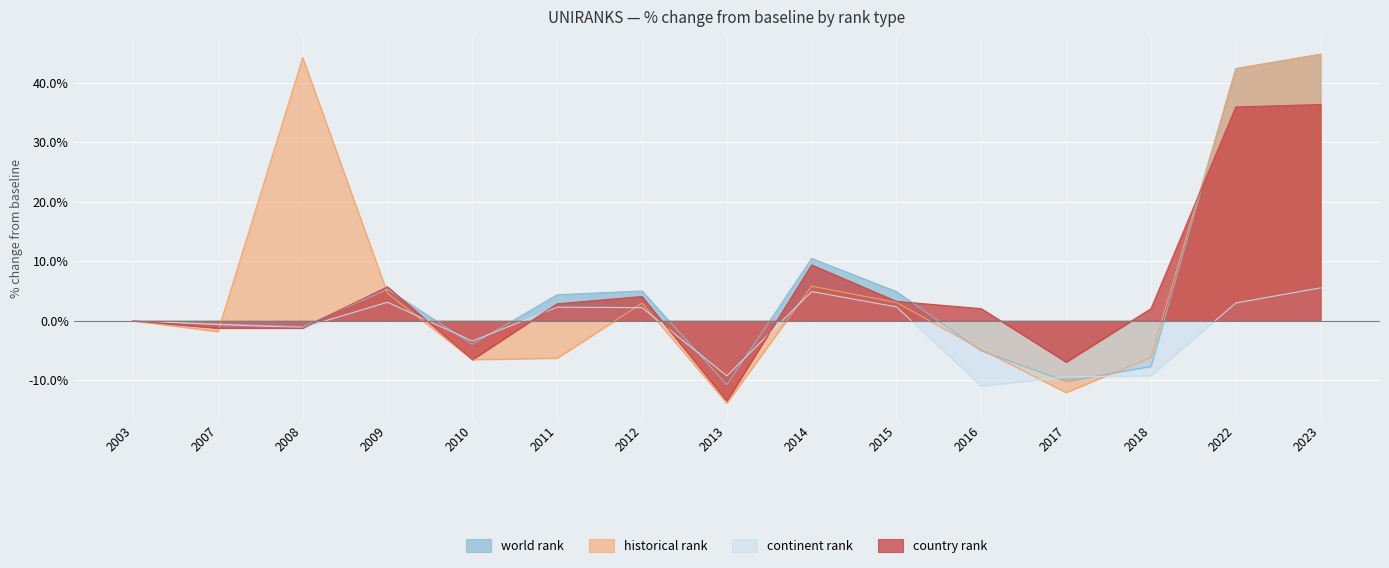

How many negative values does the historical rank series have?

7